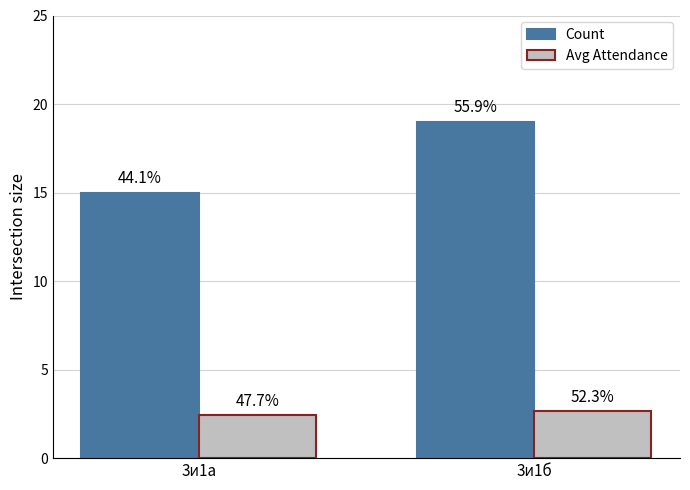

What is the average value of the Avg Attendance series?

2.5